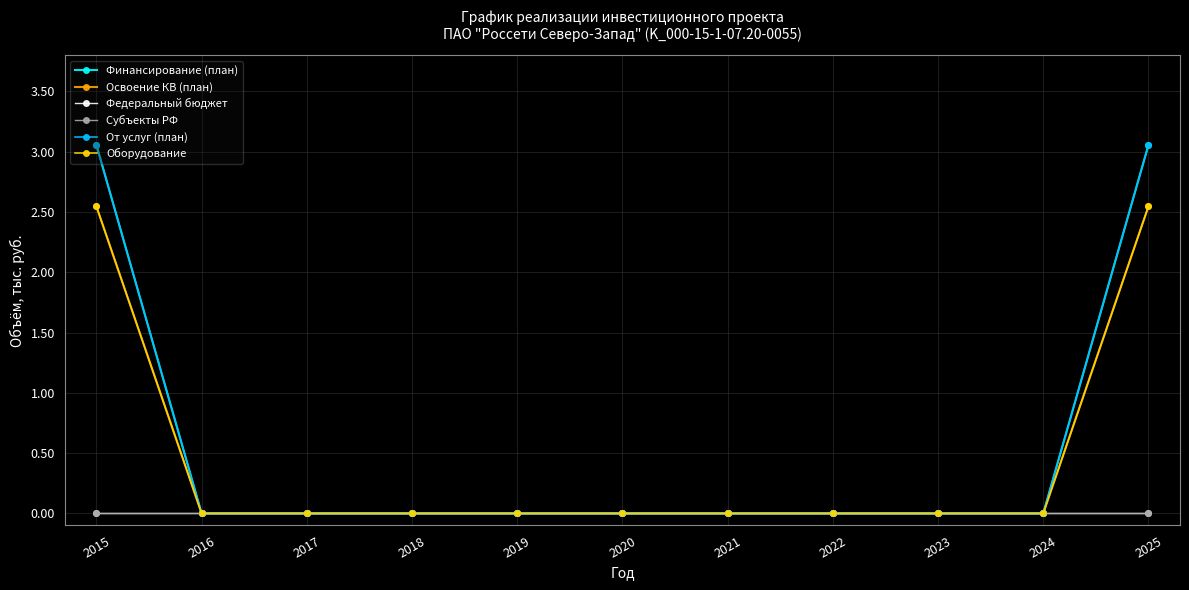

True or false: Финансирование (план) and Освоение КВ (план) cross at least once.

False